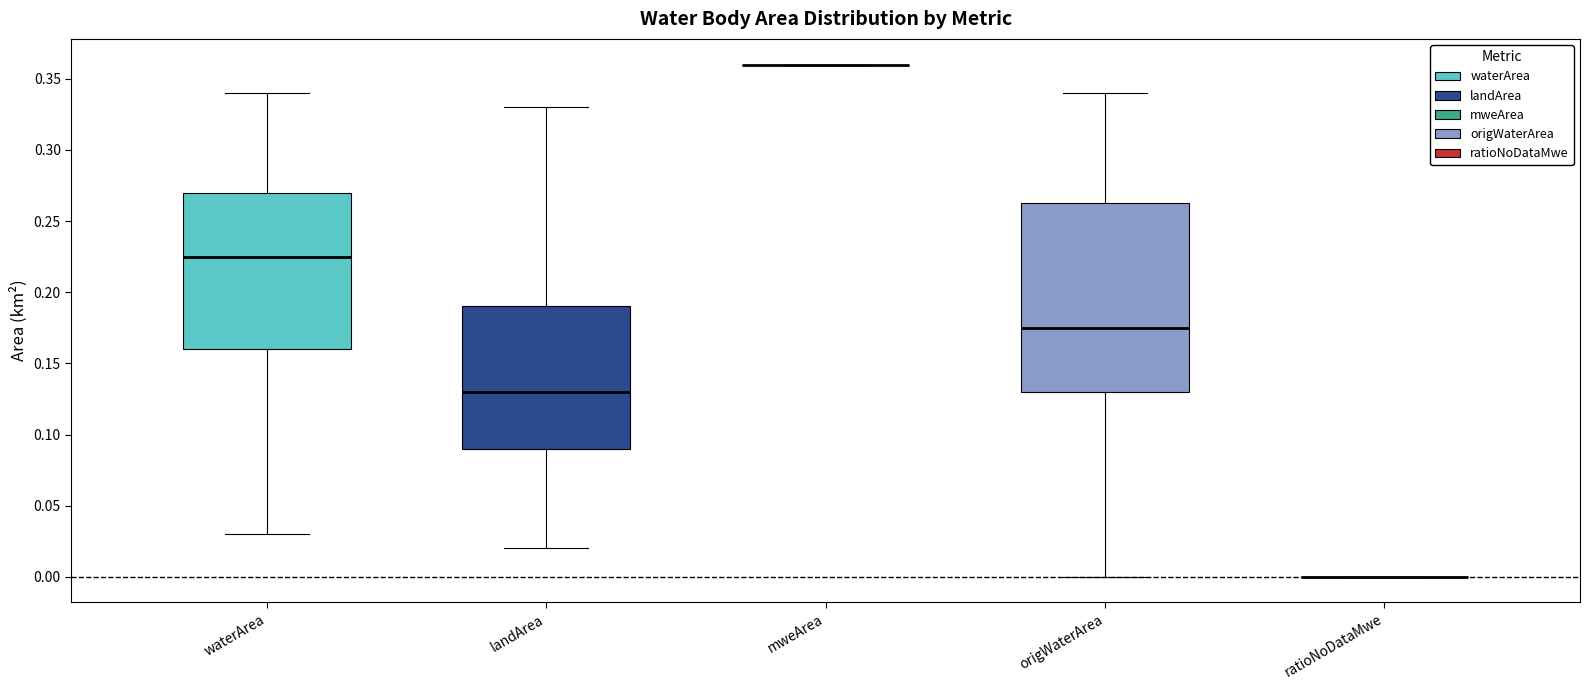

Reading left to right, transcribe this box plot: for each box, give where its median line is, the range the box spans, and where its two whiskers end, as read against the y-axis. The values are not printed on the chart, so give them approximately, as read against the axis.

waterArea: median 0.225, box 0.160 to 0.270, whiskers 0.030 to 0.340
landArea: median 0.130, box 0.090 to 0.190, whiskers 0.020 to 0.330
mweArea: box collapsed to a line at 0.360, whiskers 0.360 to 0.360
origWaterArea: median 0.175, box 0.130 to 0.265, whiskers 0.000 to 0.340
ratioNoDataMwe: box collapsed to a line at 0.000, whiskers 0.000 to 0.000